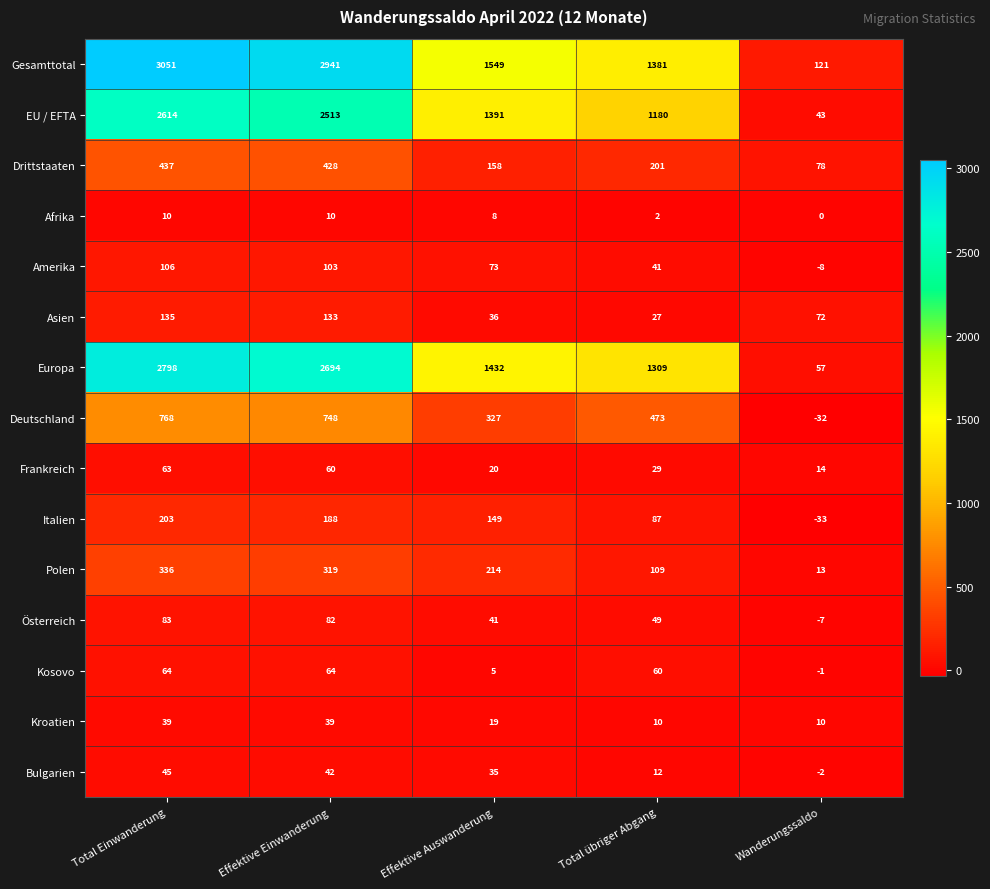

What is the difference between the maximum and minimum values in the Amerika series?

114